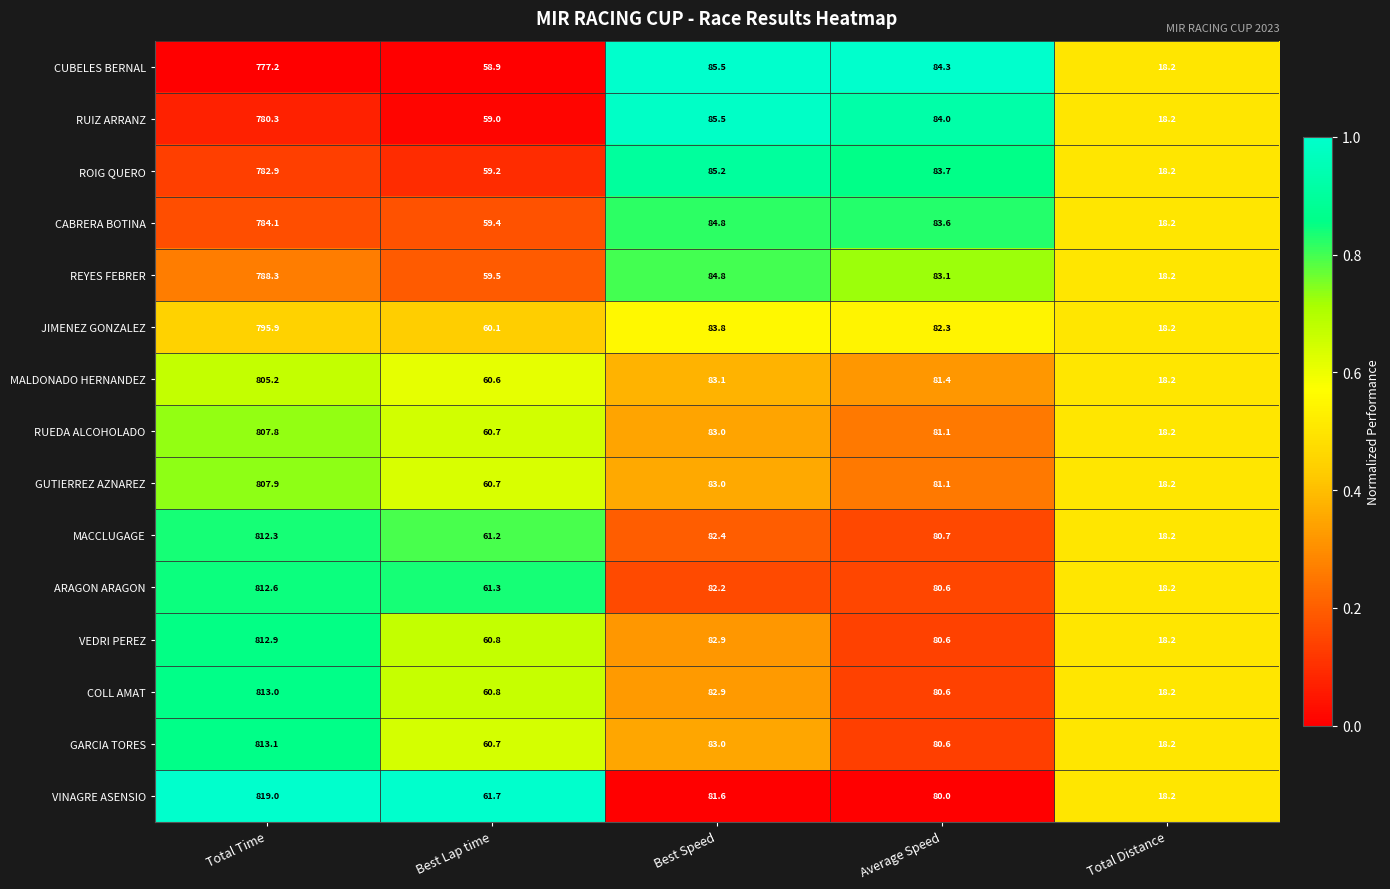

Which series has the largest total across all categories?

VINAGRE ASENSIO